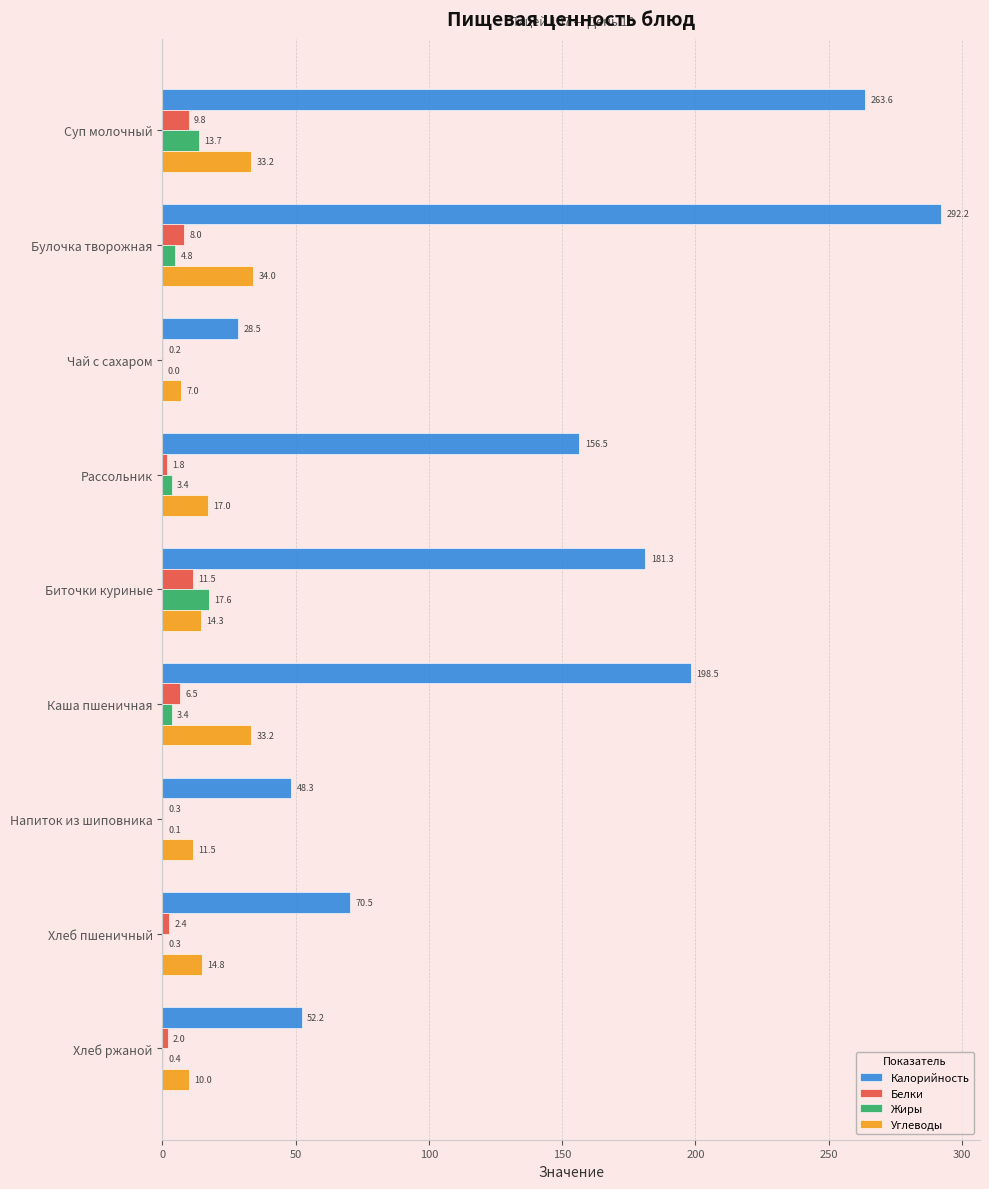

What is the sum of the Белки values at Чай с сахаром and Хлеб пшеничный?

2.6